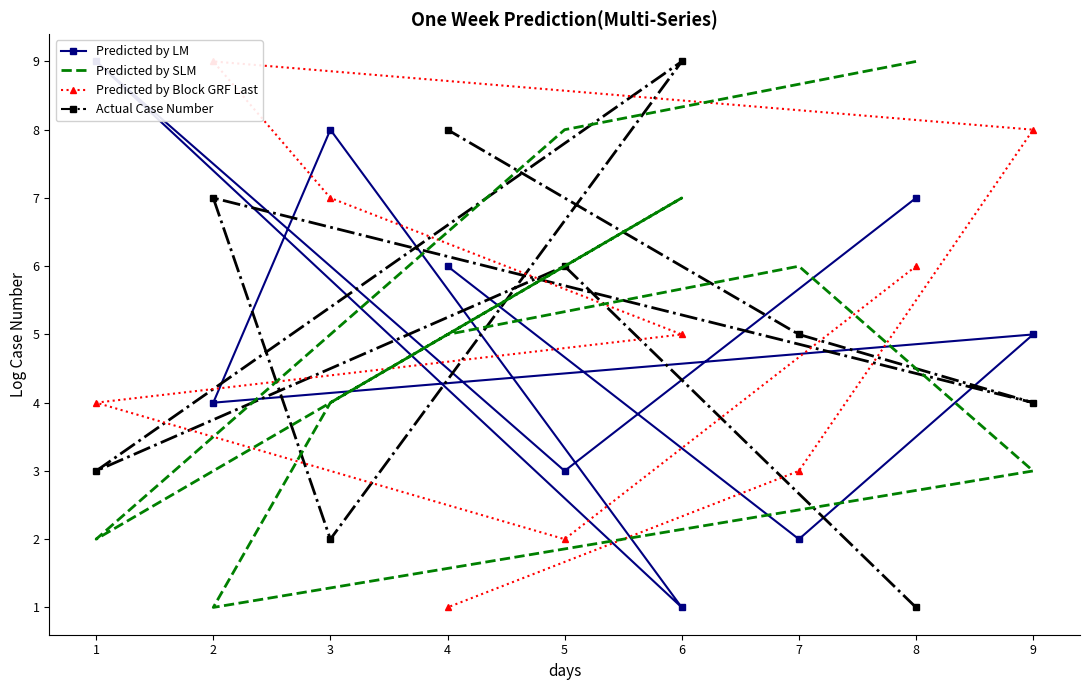

True or false: Predicted by SLM has more than 1 interior local peaks.

True